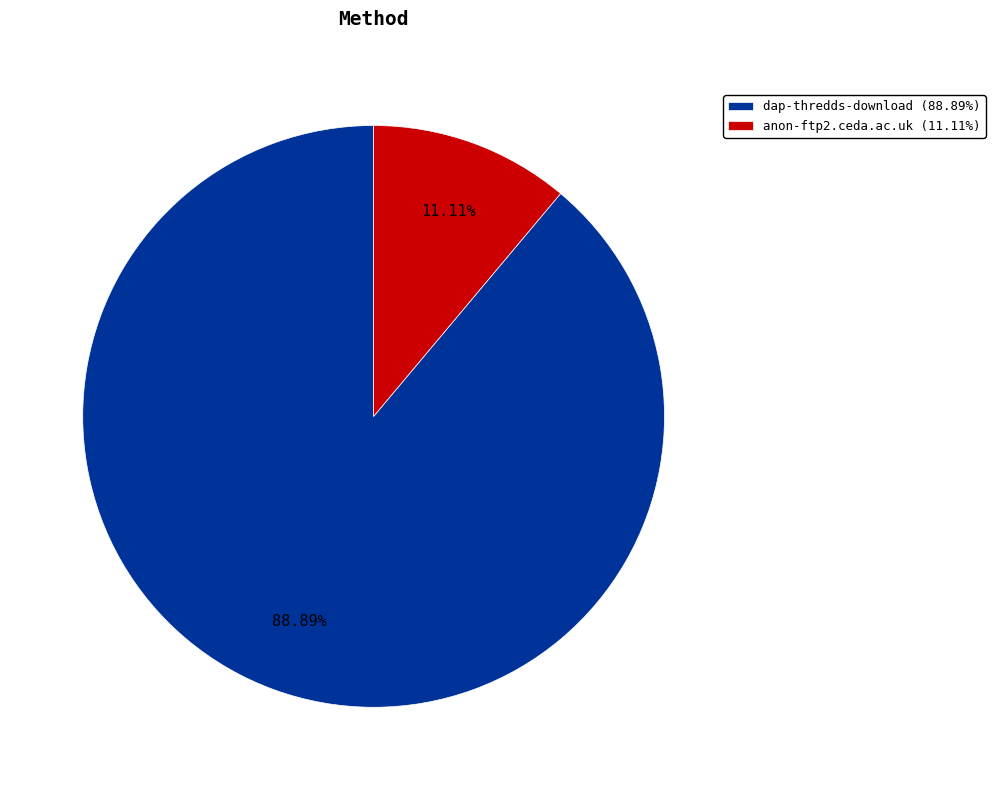

True or false: anon-ftp2.ceda.ac.uk accounts for 21% of the total.

False